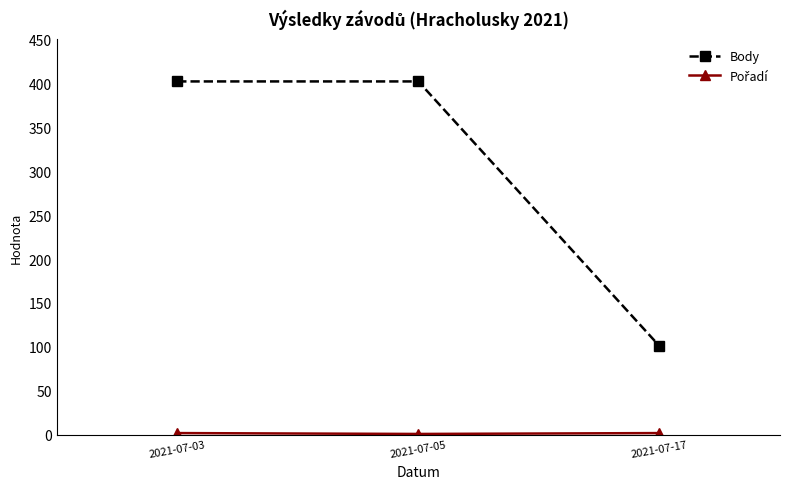

How many values in the Body series are below 402?

1